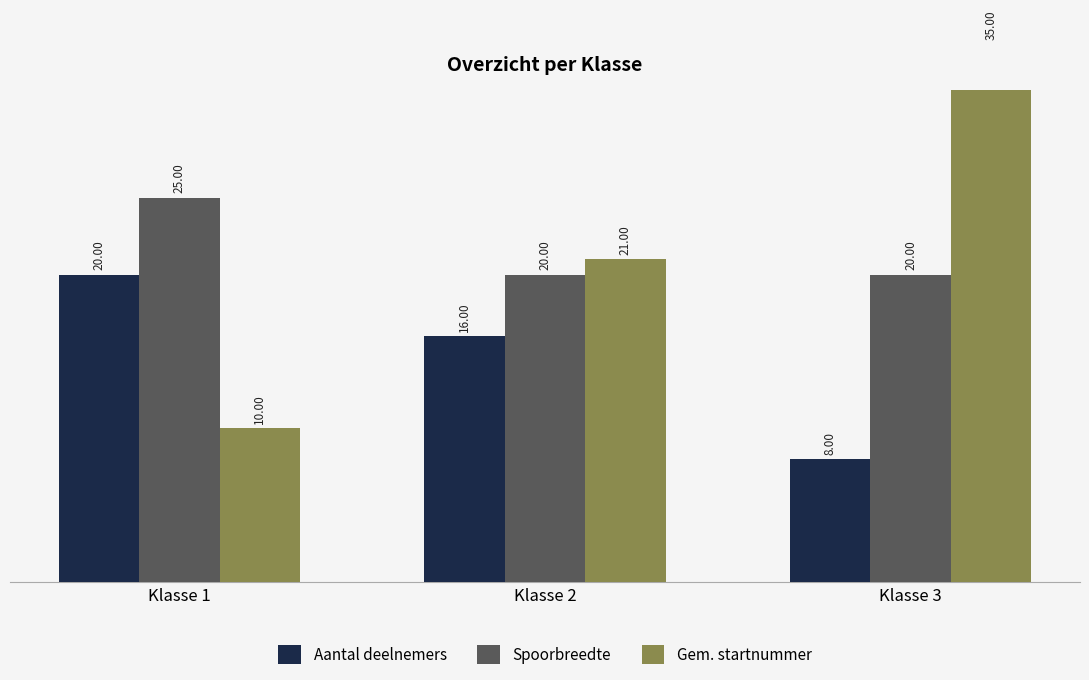

What is the value of the Aantal deelnemers bar at the 1st from the left?

20